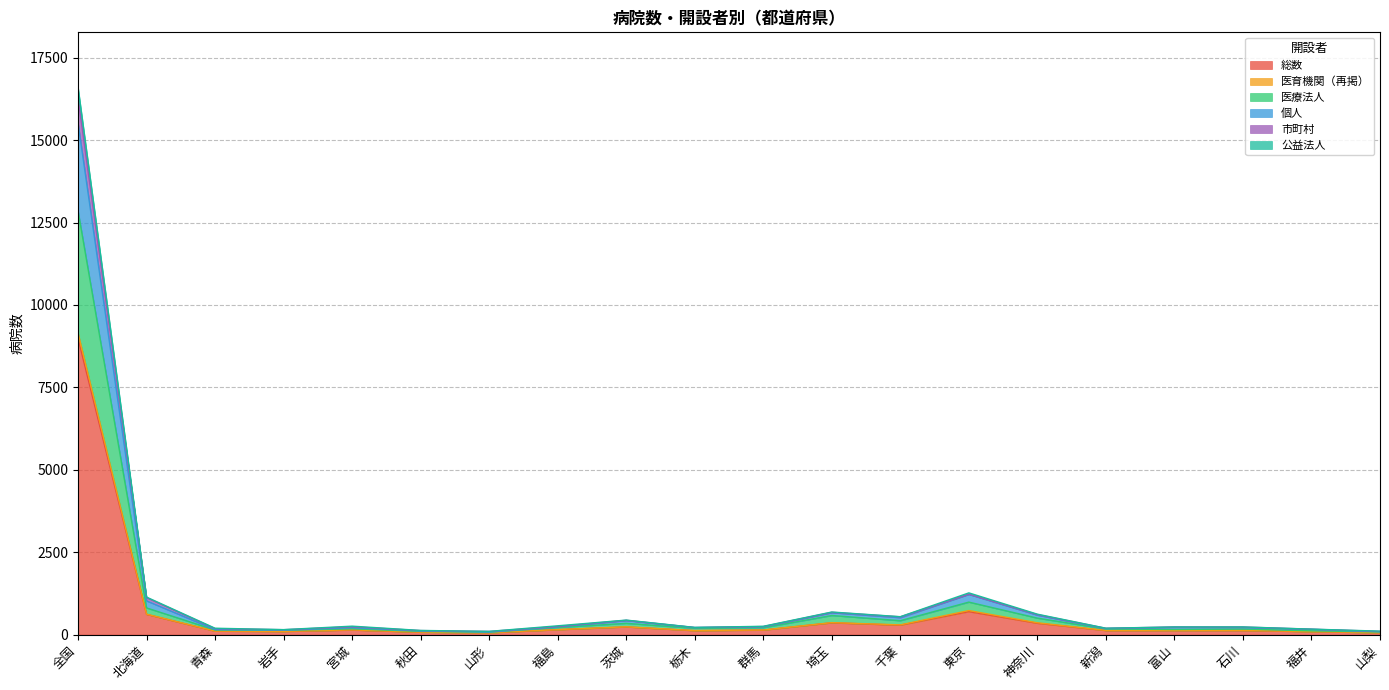

At which category is the sum across all series the highest?

全国